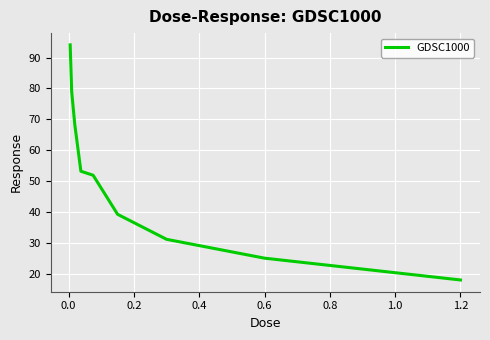

What is the greatest value displayed?

94.1